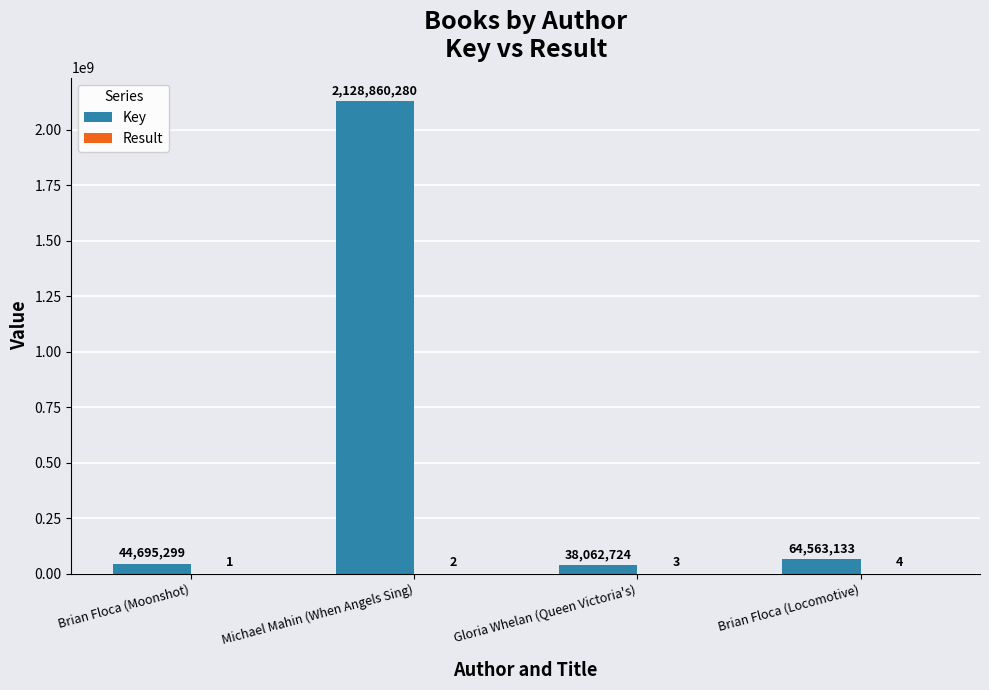

The value of Key at Michael Mahin (When Angels Sing) is 2128860280. True or false?

True